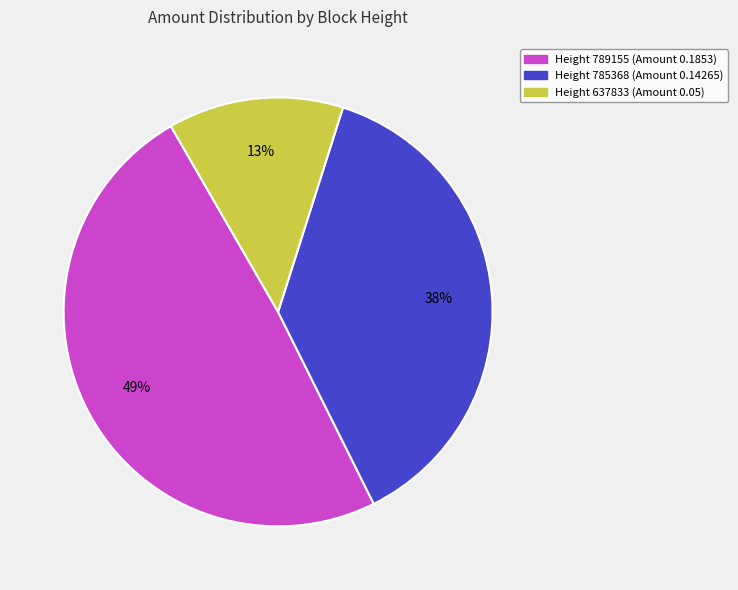

To the nearest percent, what is the difference between the largest and smallest slice percentages?

36%